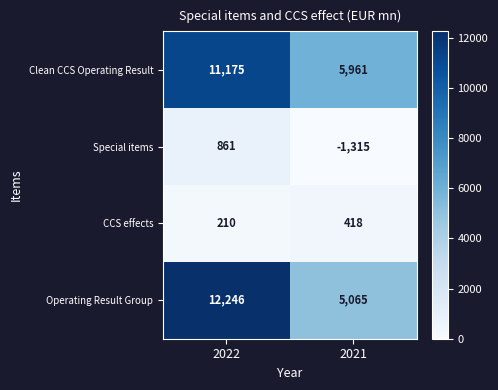

Rank the series at 2021 from highest to lowest value.

Clean CCS Operating Result, Operating Result Group, CCS effects, Special items